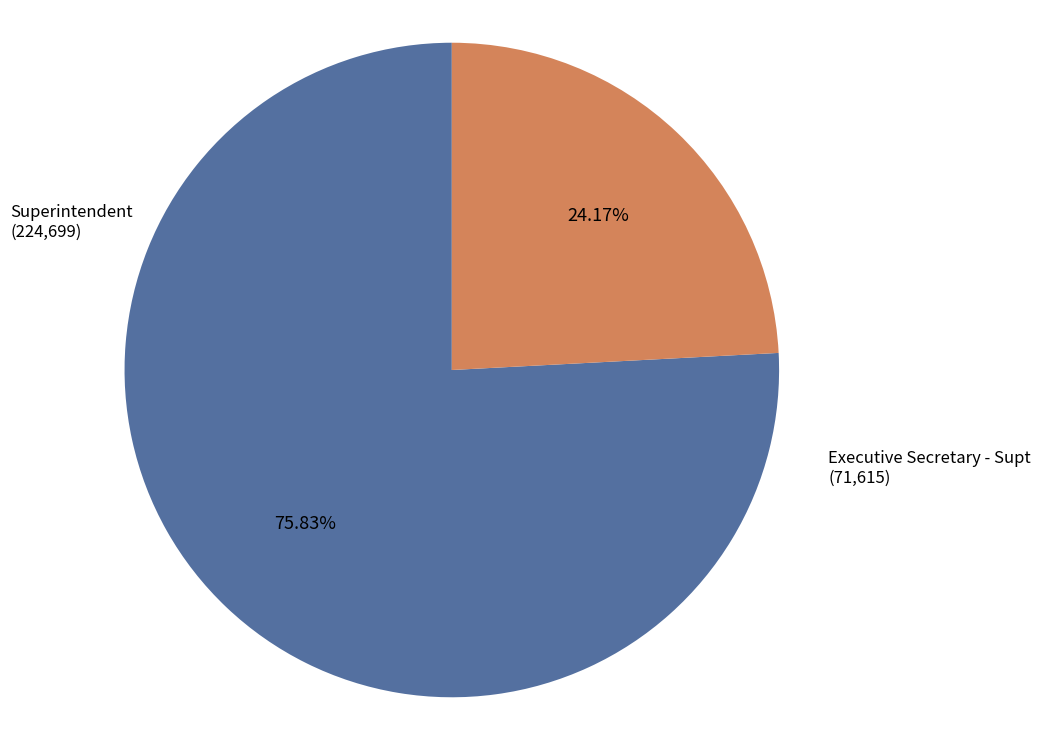

Is there any slice that represents more than half of the pie?

Yes